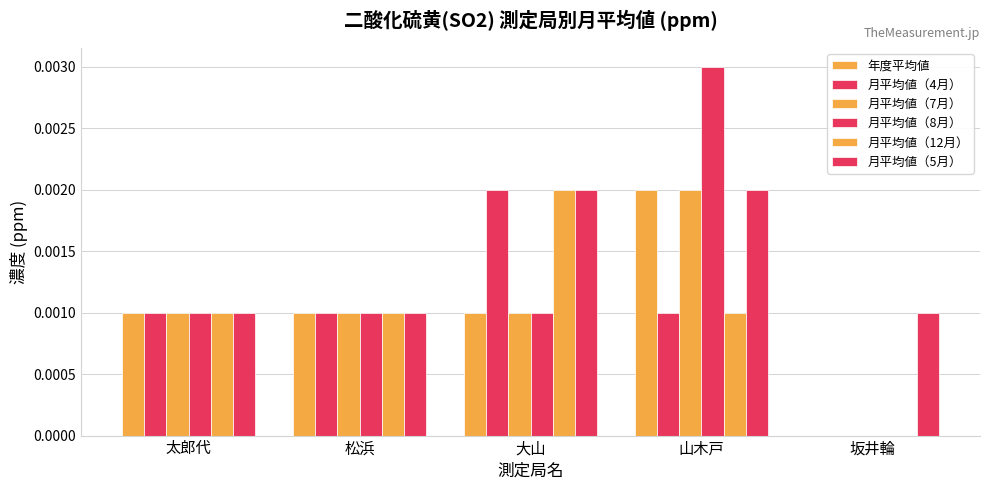

How many series are shown in this chart?

6